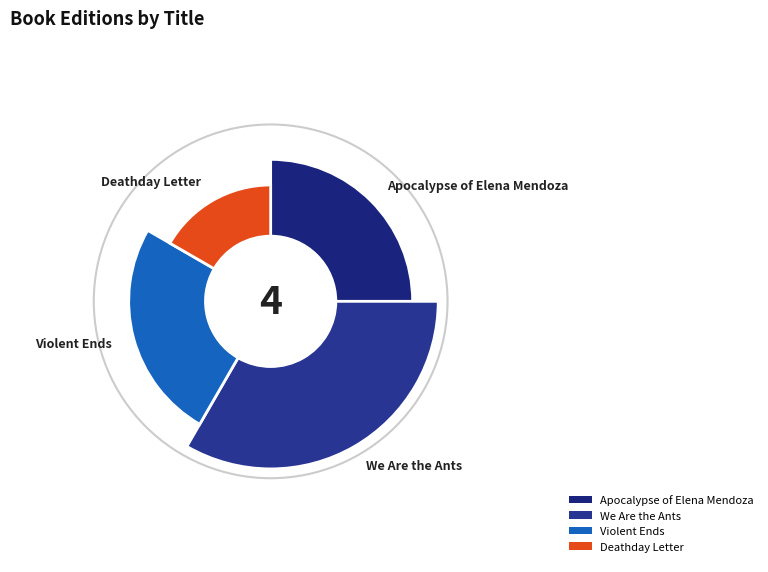

Rank the categories by value from lowest to highest.

Deathday Letter, Apocalypse of Elena Mendoza, Violent Ends, We Are the Ants